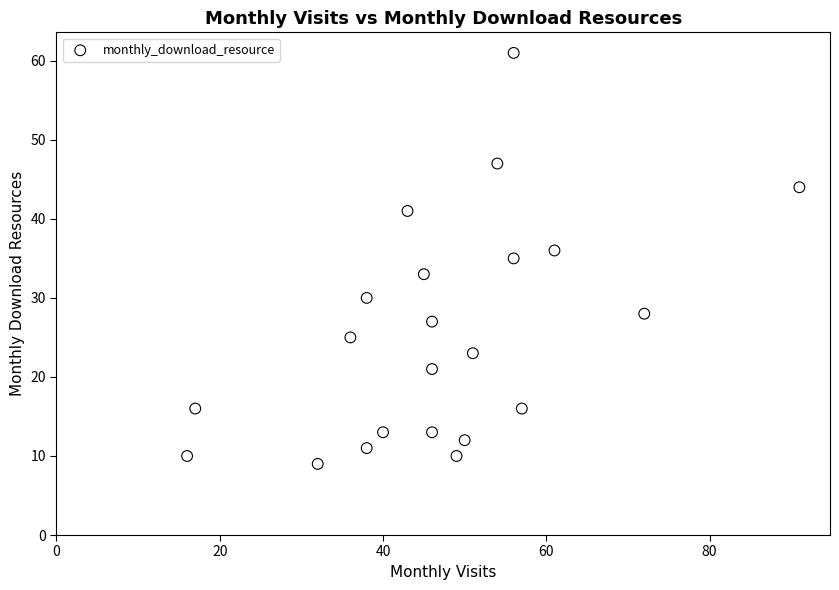

How many points are shown in the scatter plot?

22